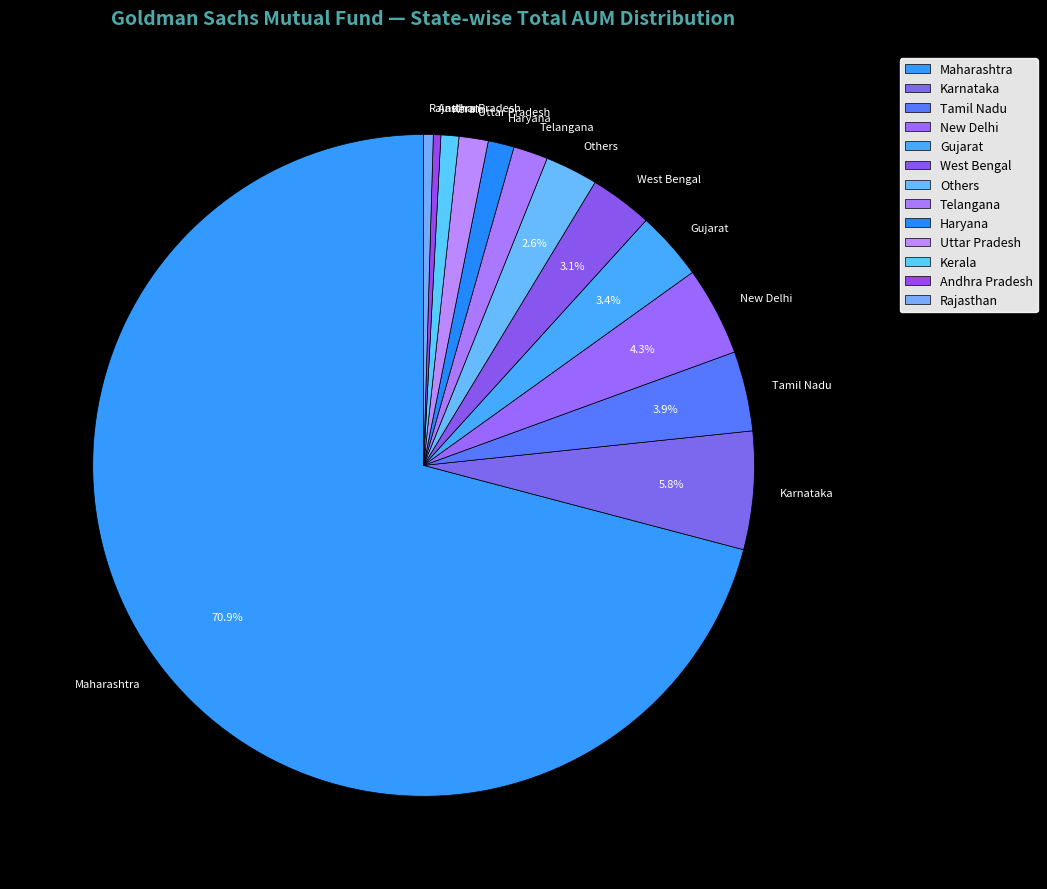

Is Telangana the majority of the pie?

No